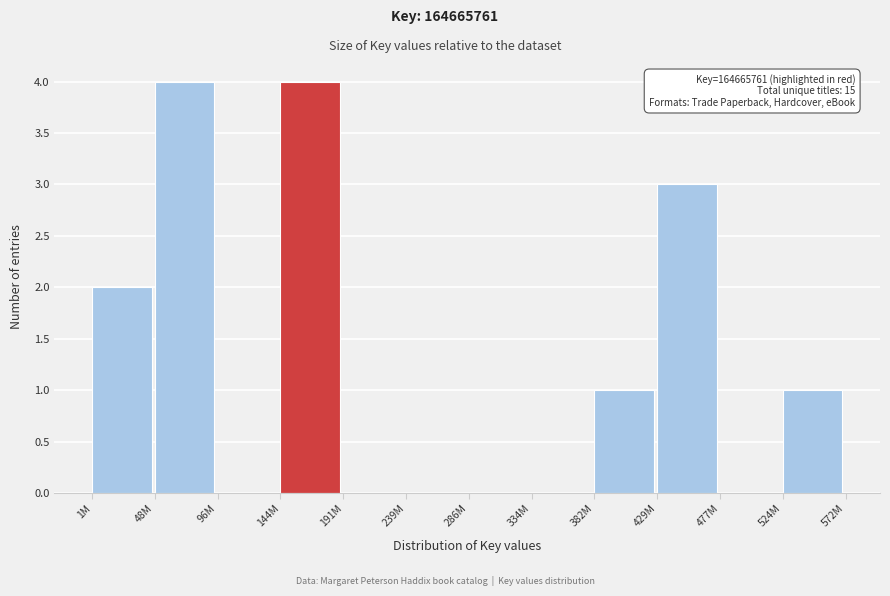

Reading left to right, extract all data points from this chart.

1M=2	48M=4	96M=0	144M=4	191M=0	239M=0	286M=0	334M=0	382M=1	429M=3	477M=0	524M=1